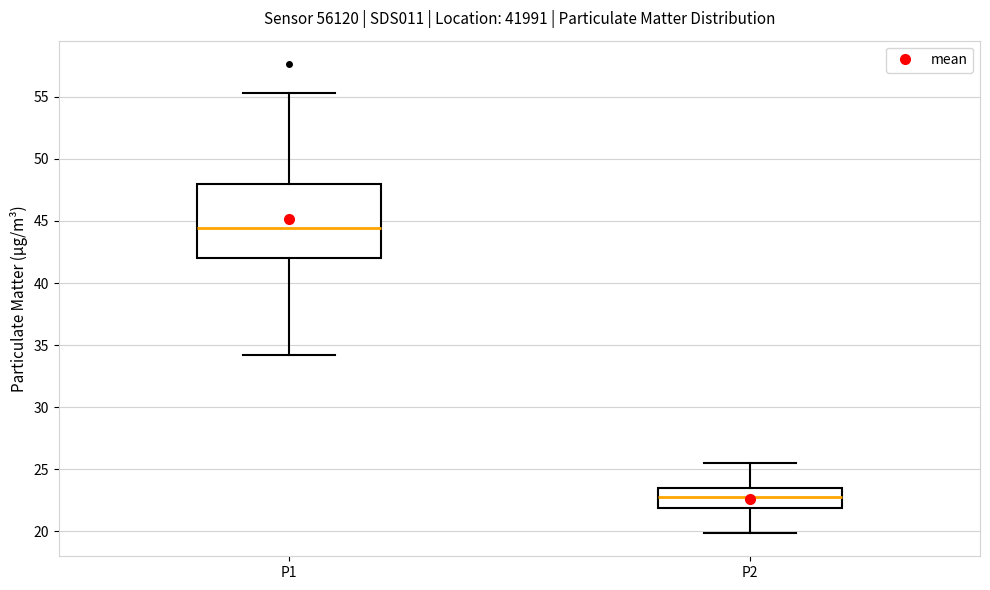

Where does the lower whisker of the box for P1 end on the y-axis? The values are not printed on the chart, so give them approximately, as read against the axis.

34.0